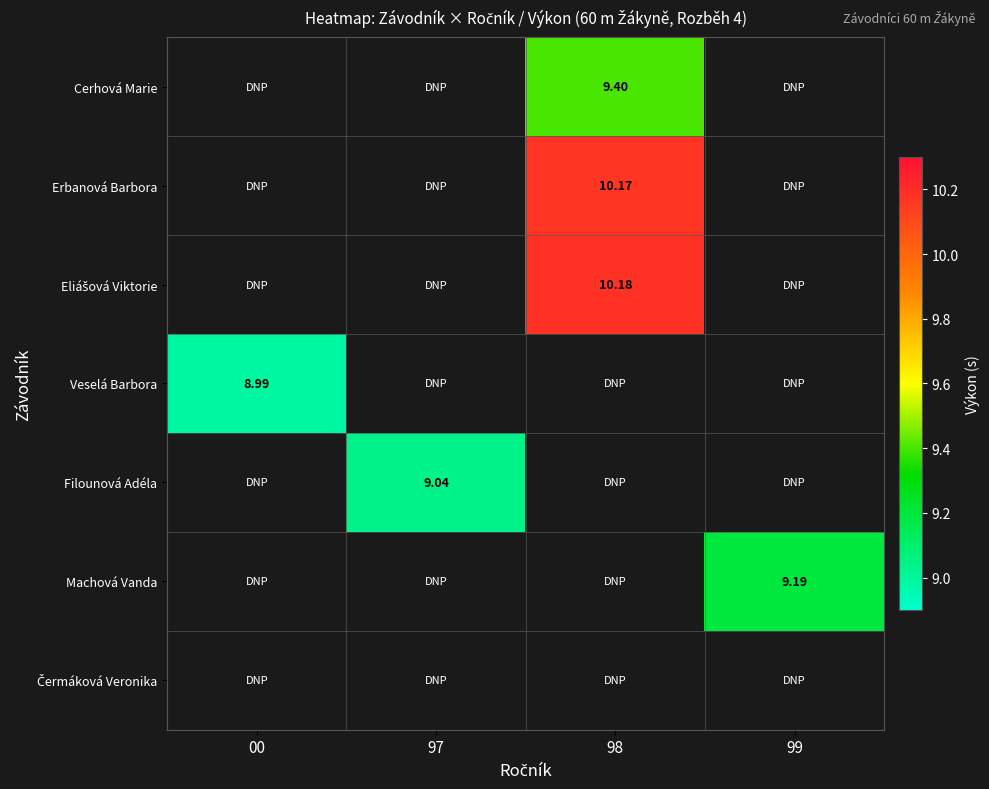

Which label corresponds to the smallest value in the chart?

00